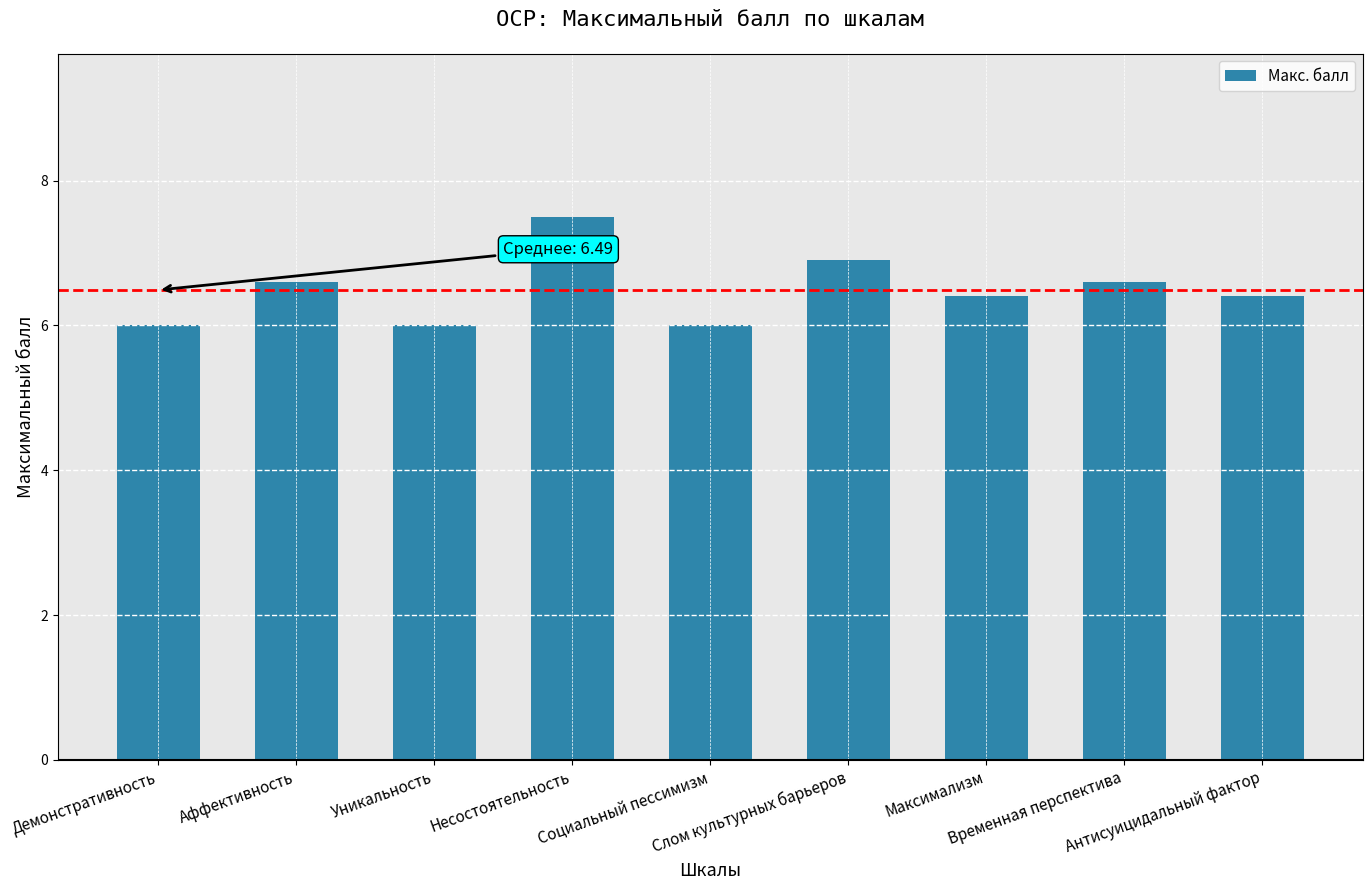

What is the greatest value displayed?

7.5